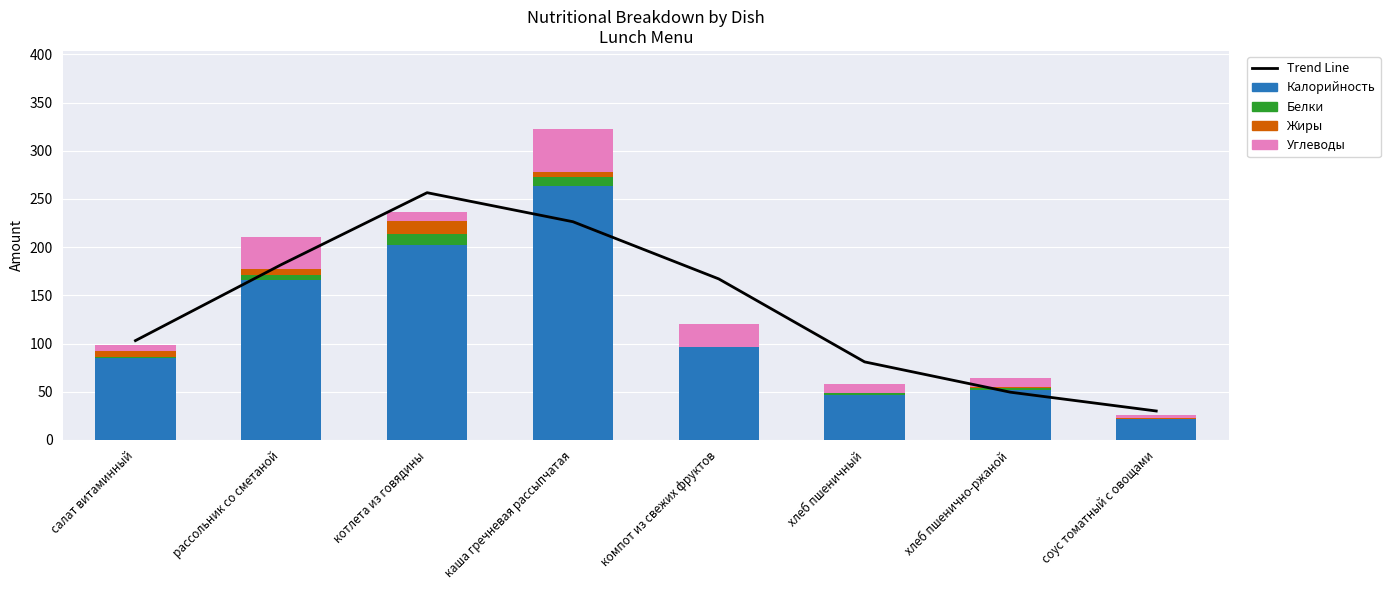

At which category is the sum across all series the highest?

каша гречневая рассыпчатая